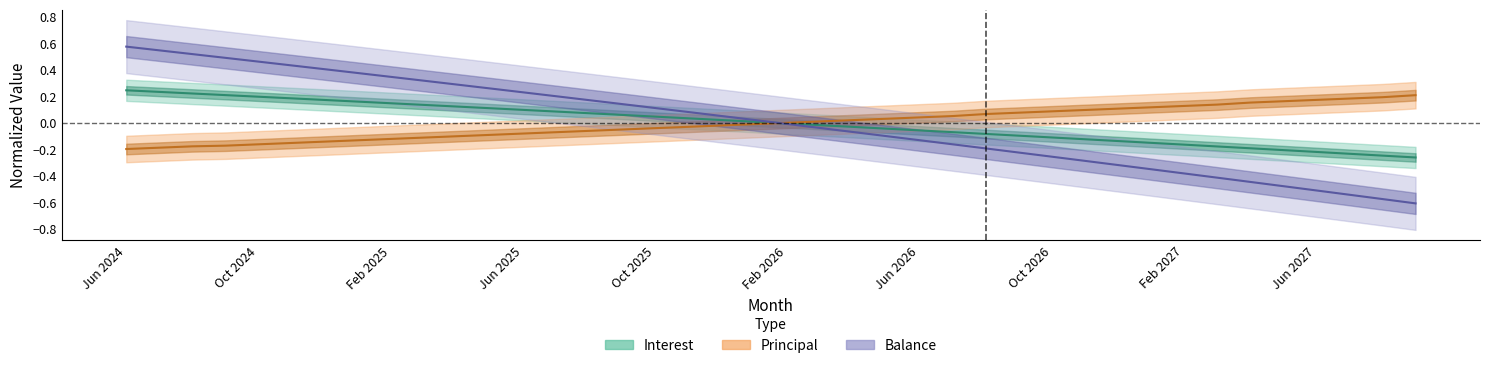

How many categories are shown in the chart?

40